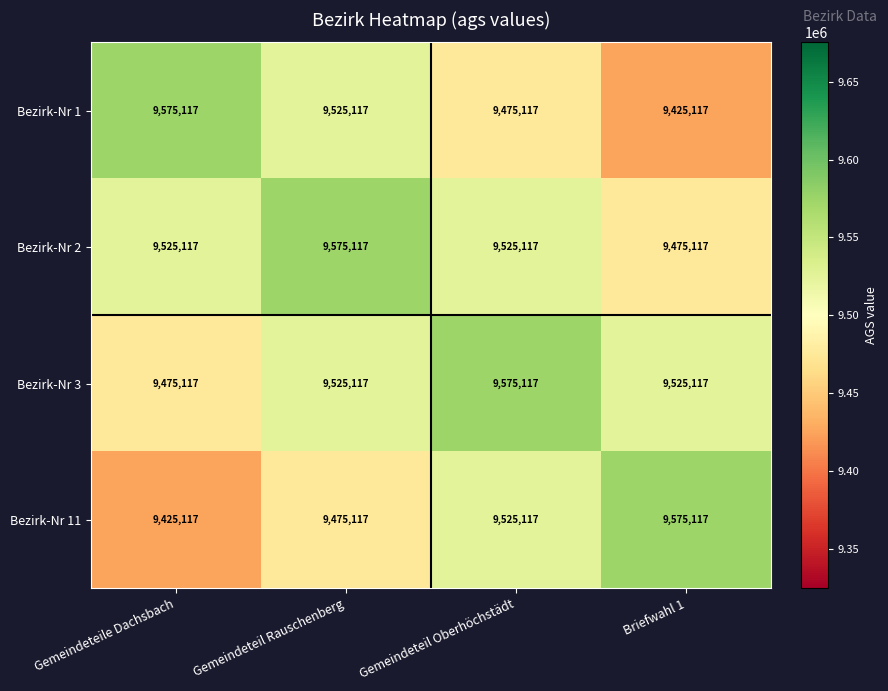

At which label is Bezirk-Nr 11 closest to 9500117?

Gemeindeteil Rauschenberg